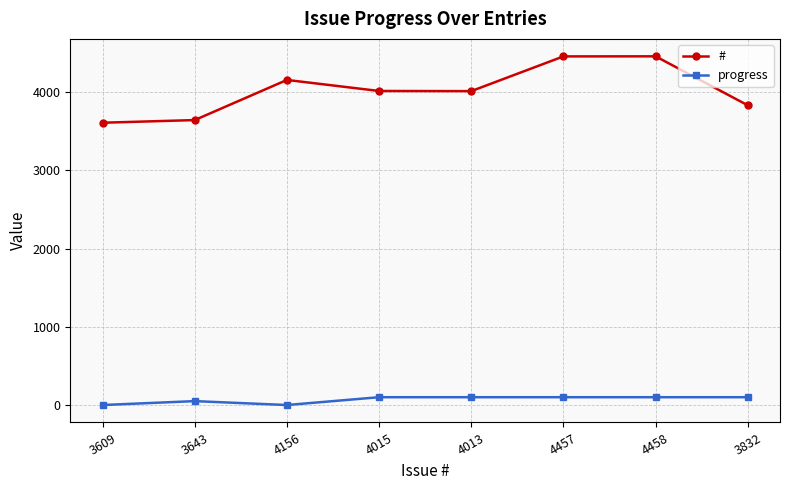

Is it true that # equals 3609 at 3609?

True